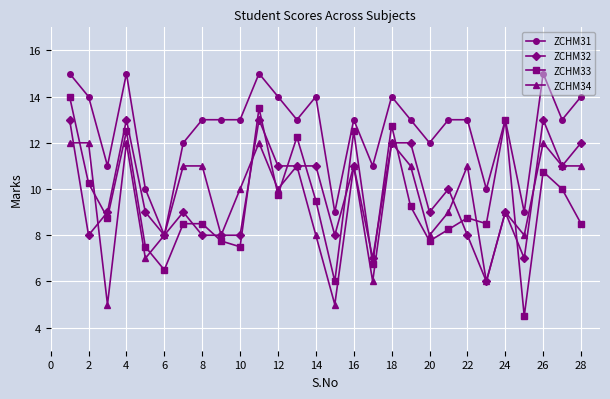

True or false: ZCHM32 has more than 0 interior local peaks.

True